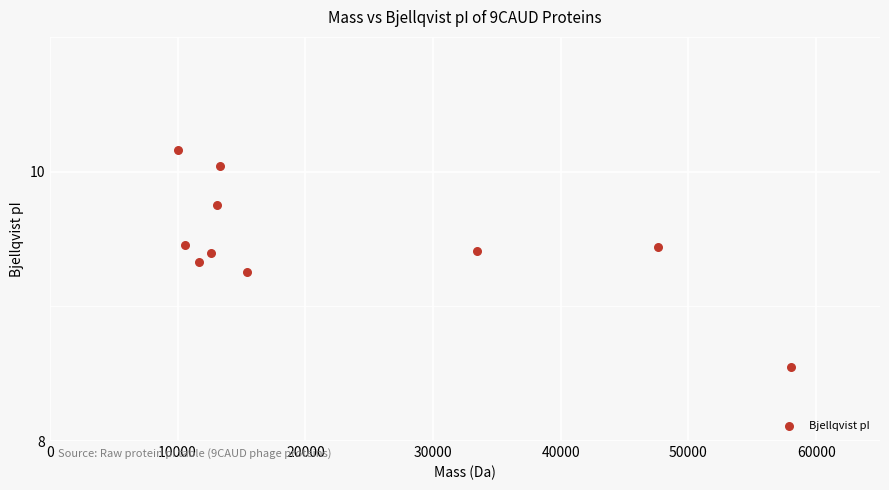

What is the average X value?

22572.4